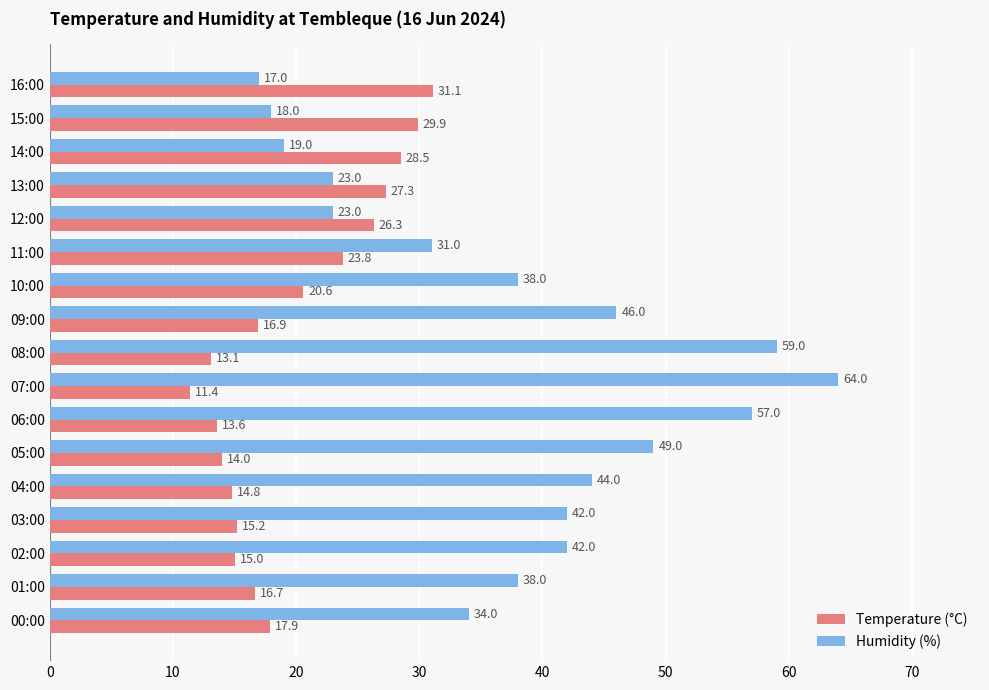

Is it true that Temperature (°C) equals 15.0 at 02:00?

True